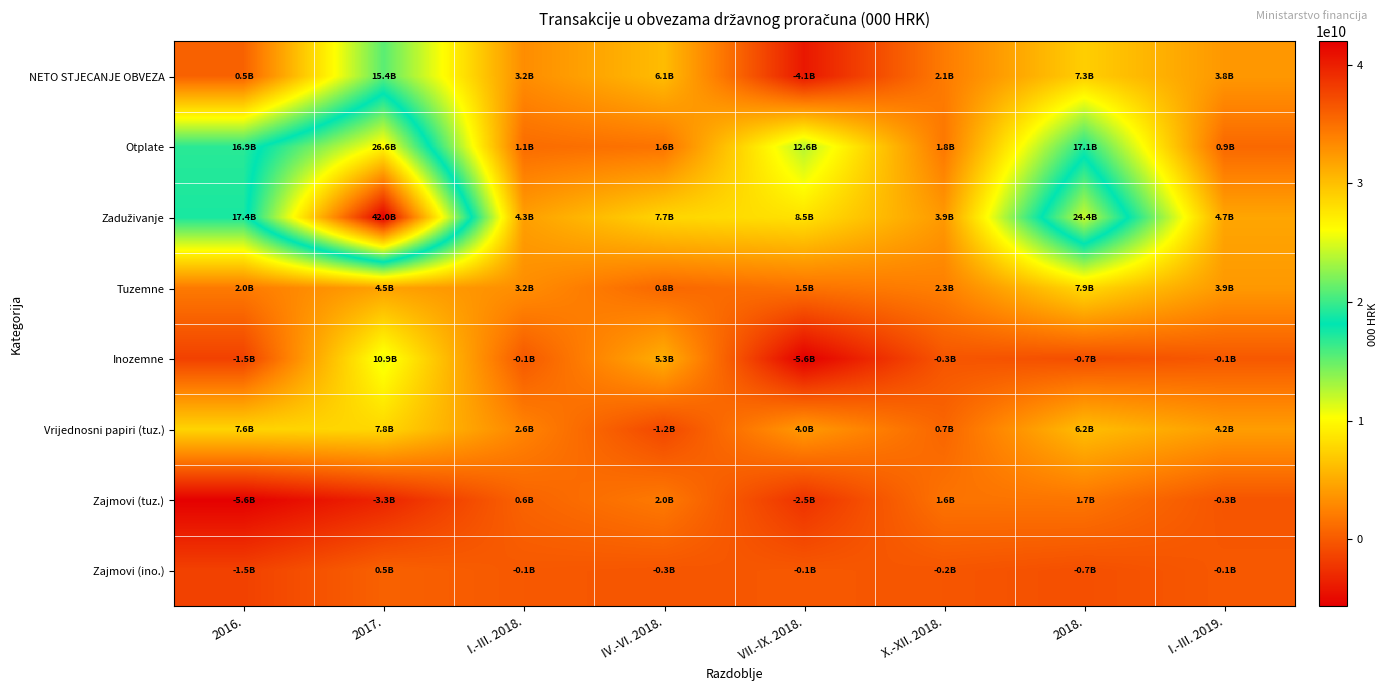

What is the minimum value shown in the chart?

-5634036000